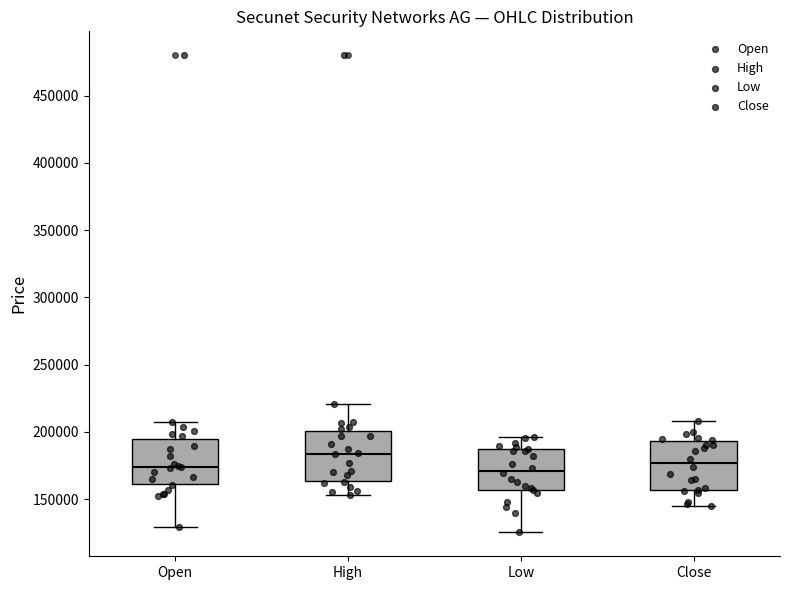

Which box has the highest median line?

High